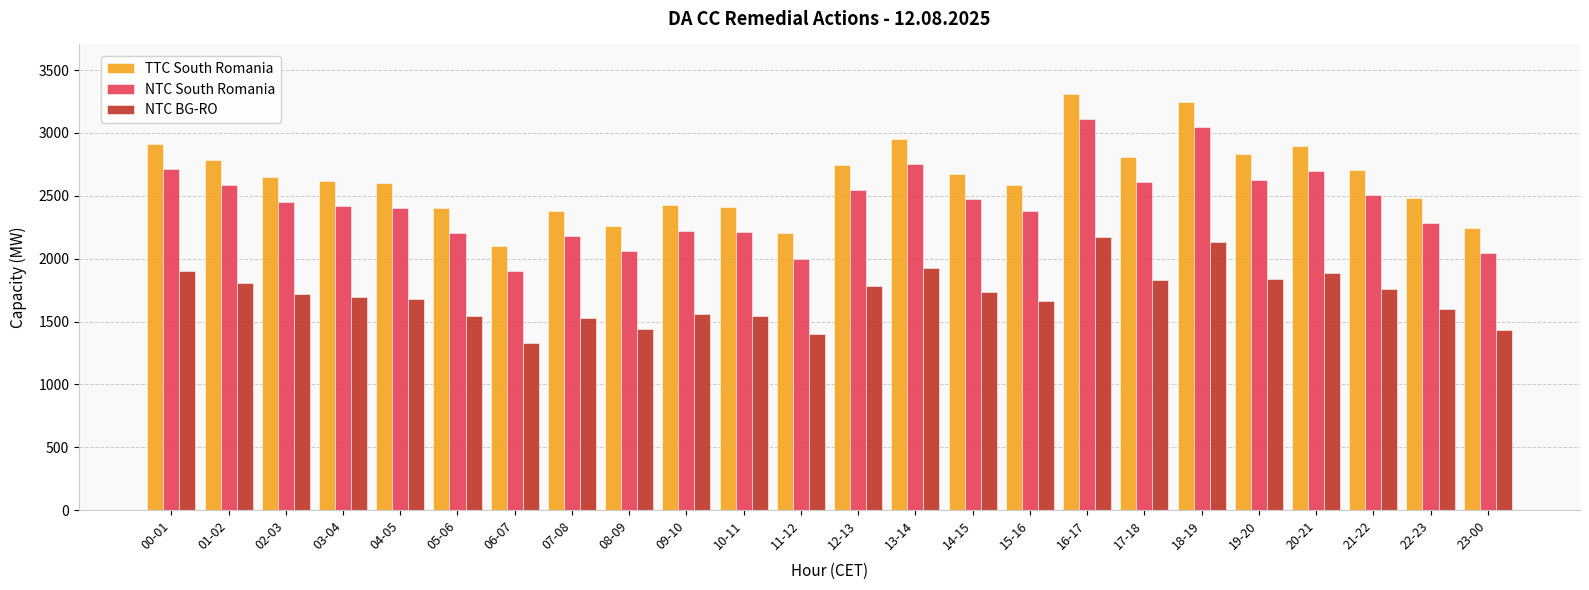

How many bars are there in total?

72